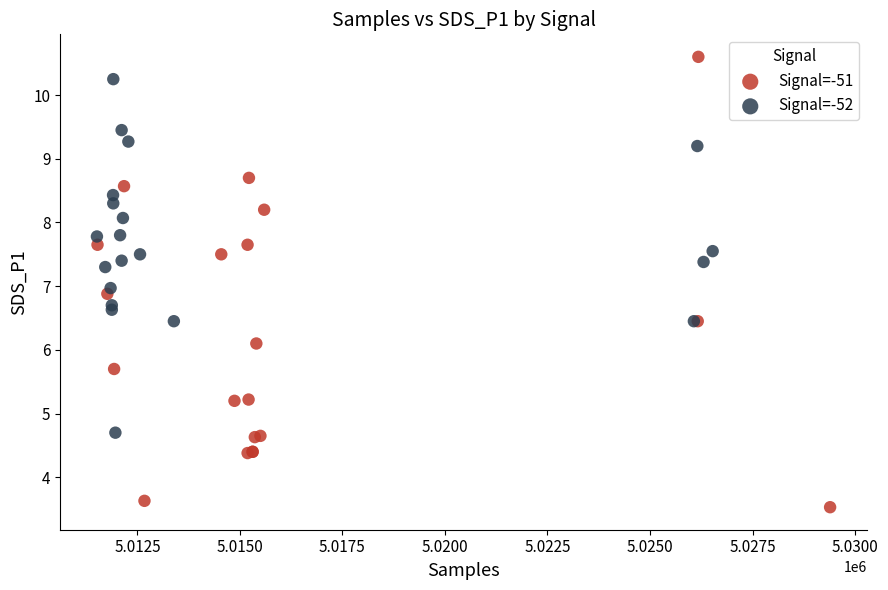

What are all the series names shown in the legend?

Signal=-51, Signal=-52